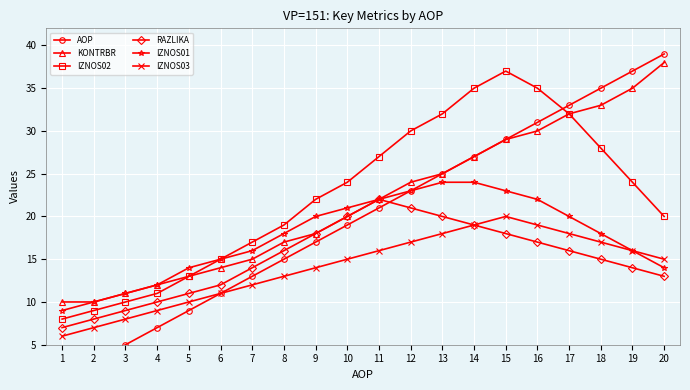

Which has a higher value, 10 or 14?

14